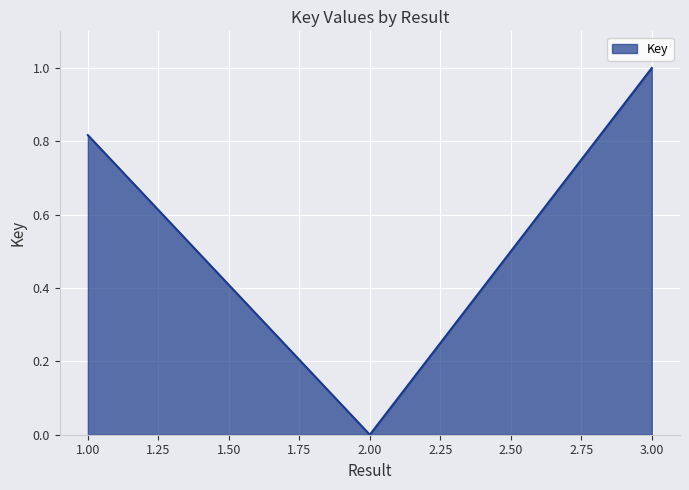

Rank the categories by value from lowest to highest.

2.00, 1.00, 3.00